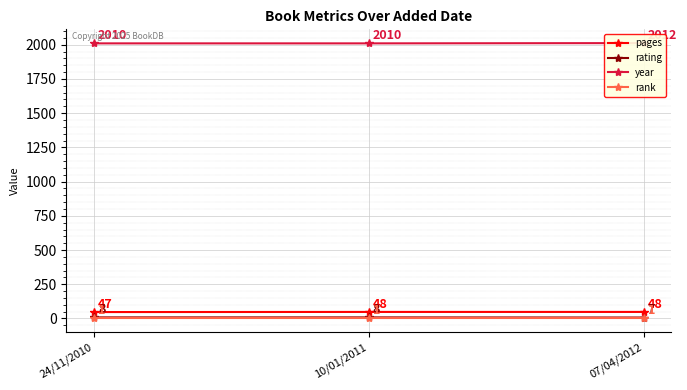

Is it true that pages equals 47 at 24/11/2010?

True